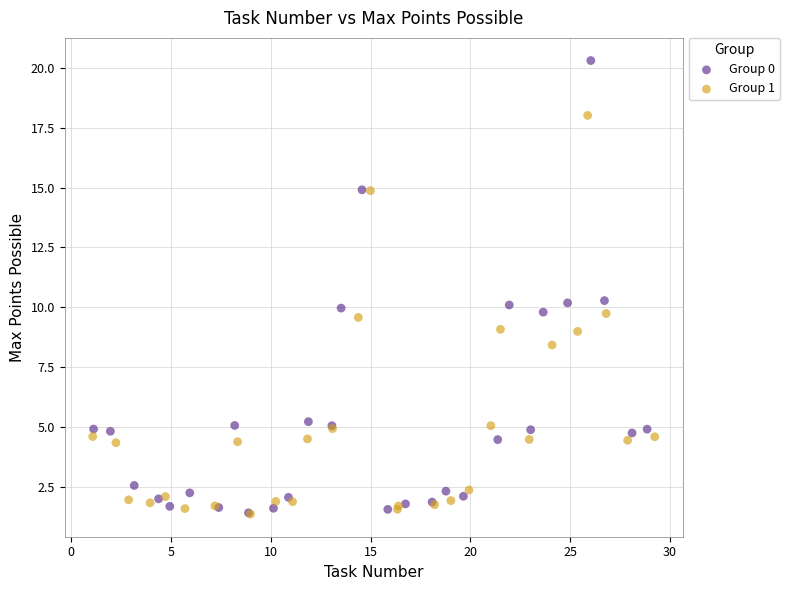

Which series has the largest Y range (max minus min)?

Group 0